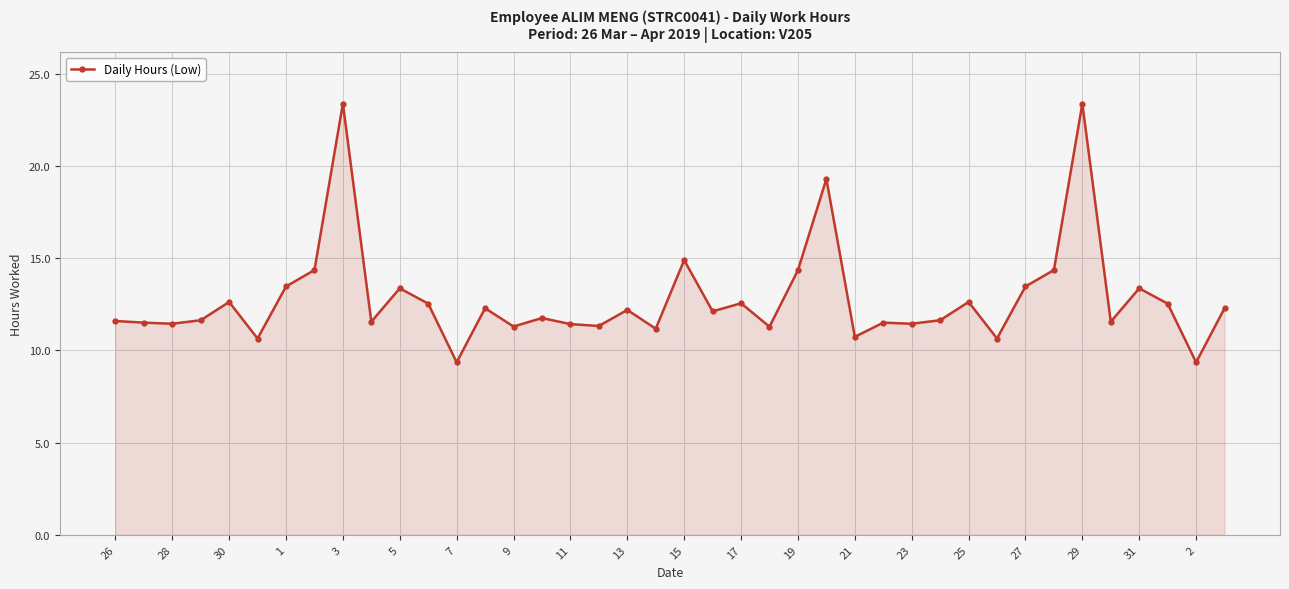

What is the value of the 6th point from the left?

10.6